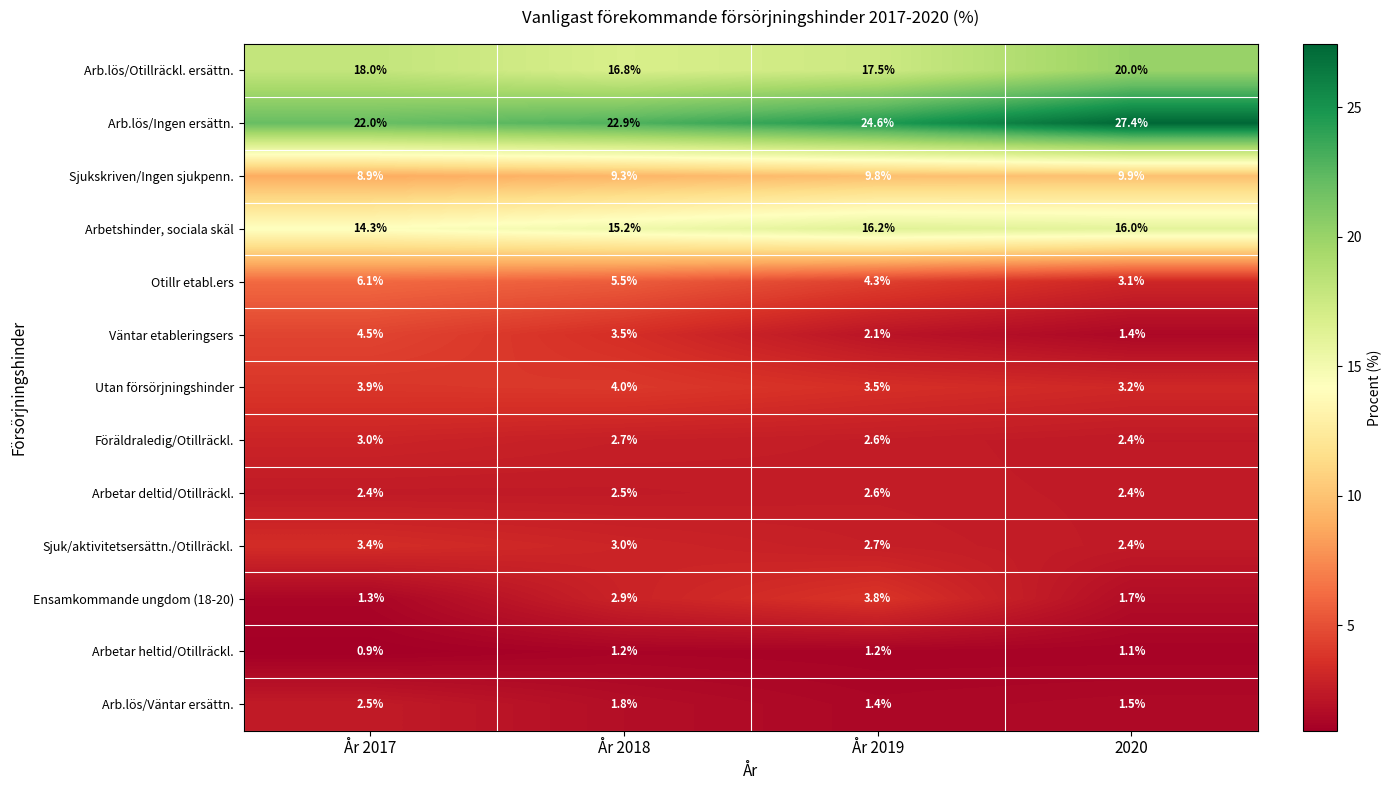

What is the greatest value displayed?

27.4